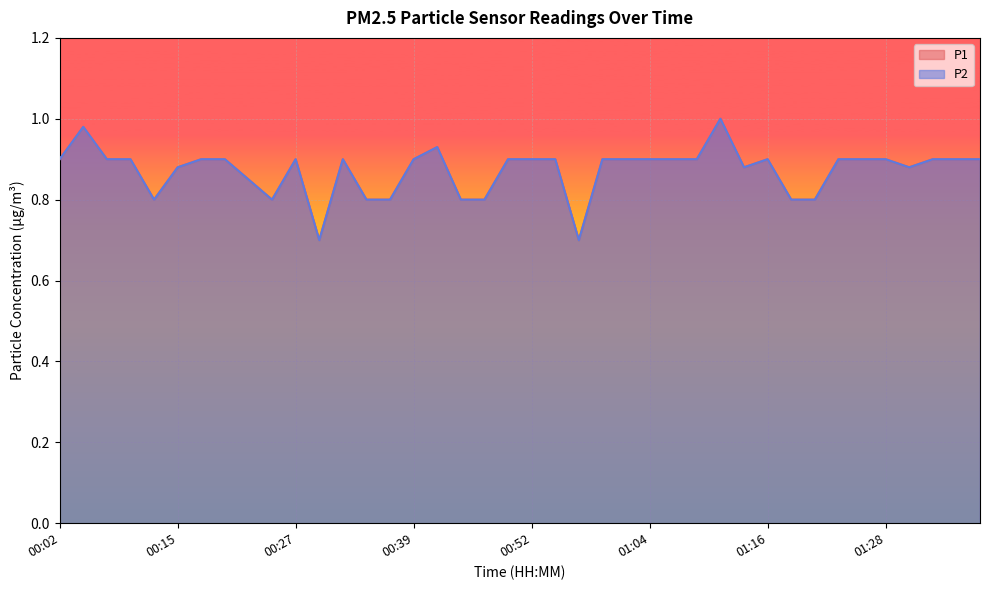

What is the difference between the maximum and minimum values in the P1 series?

0.3